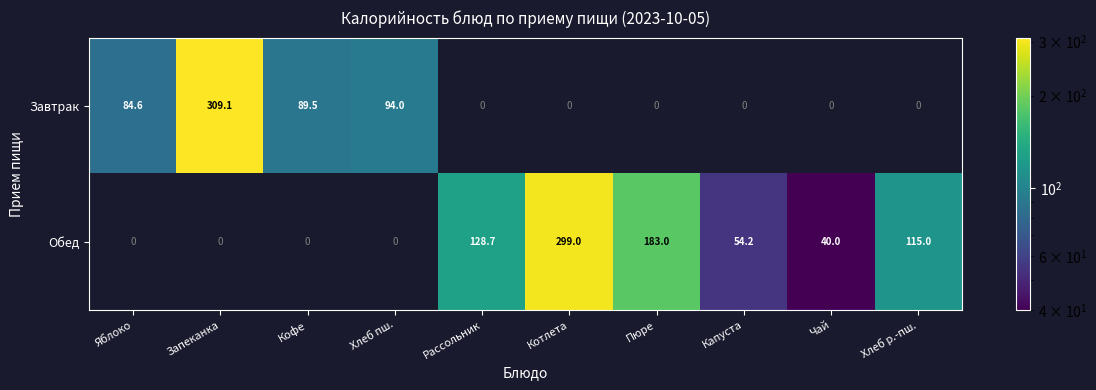

The Обед series shows 183.0 at Пюре. True or false?

True